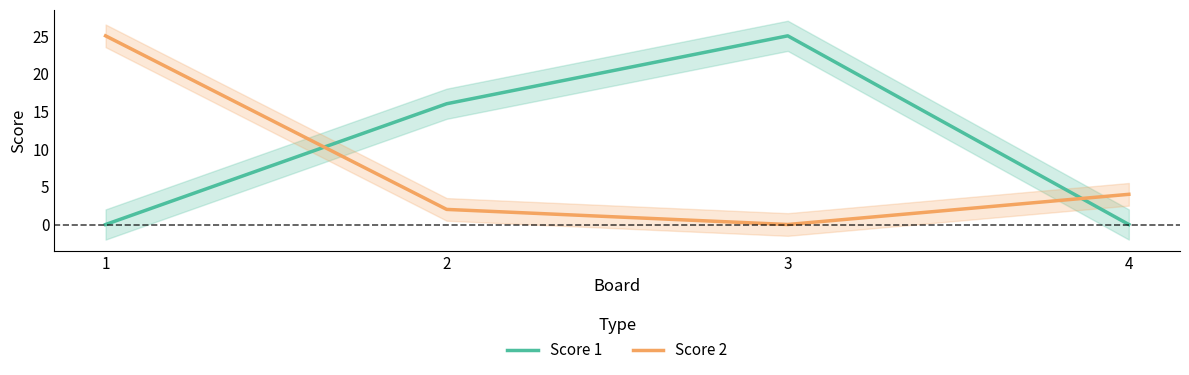

Reading left to right, list all the values displayed in this chart.

Score 1: 1=0	2=16	3=25	4=0
Score 2: 1=25	2=2	3=0	4=4